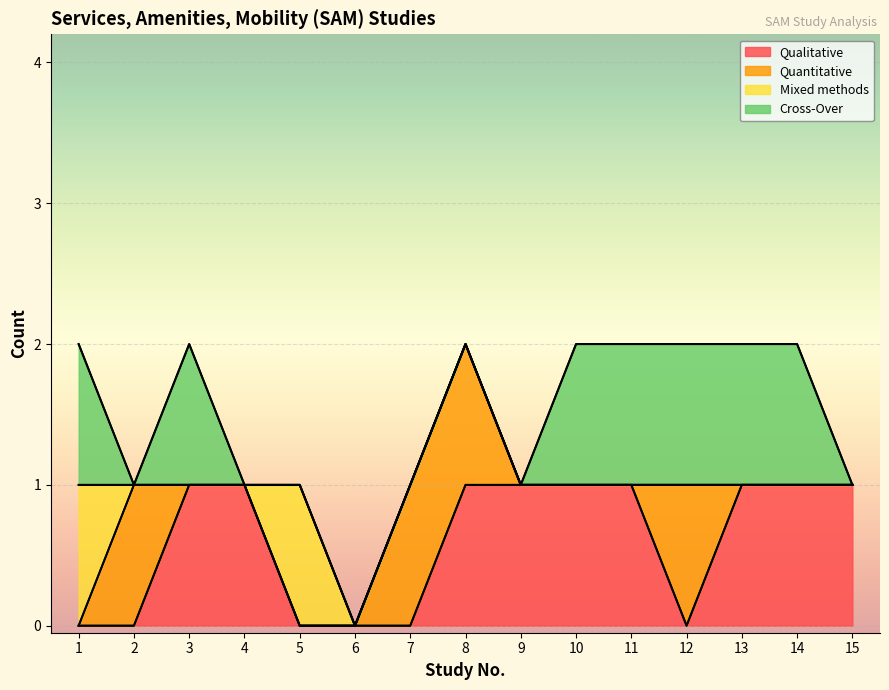

Reading left to right, extract all data points from this chart.

Qualitative: 0	0	1	1	0	0	0	1	1	1	1	0	1	1	1
Quantitative: 0	1	0	0	0	0	1	1	0	0	0	1	0	0	0
Mixed methods: 1	0	0	0	1	0	0	0	0	0	0	0	0	0	0
Cross-Over: 1	0	1	0	0	0	0	0	0	1	1	1	1	1	0